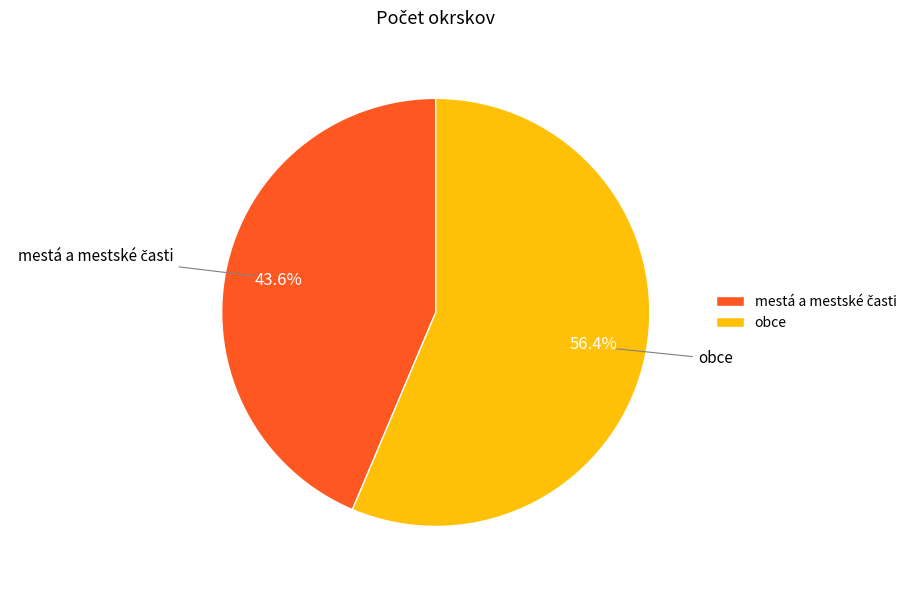

What portion of the pie excludes obce?

43.6%